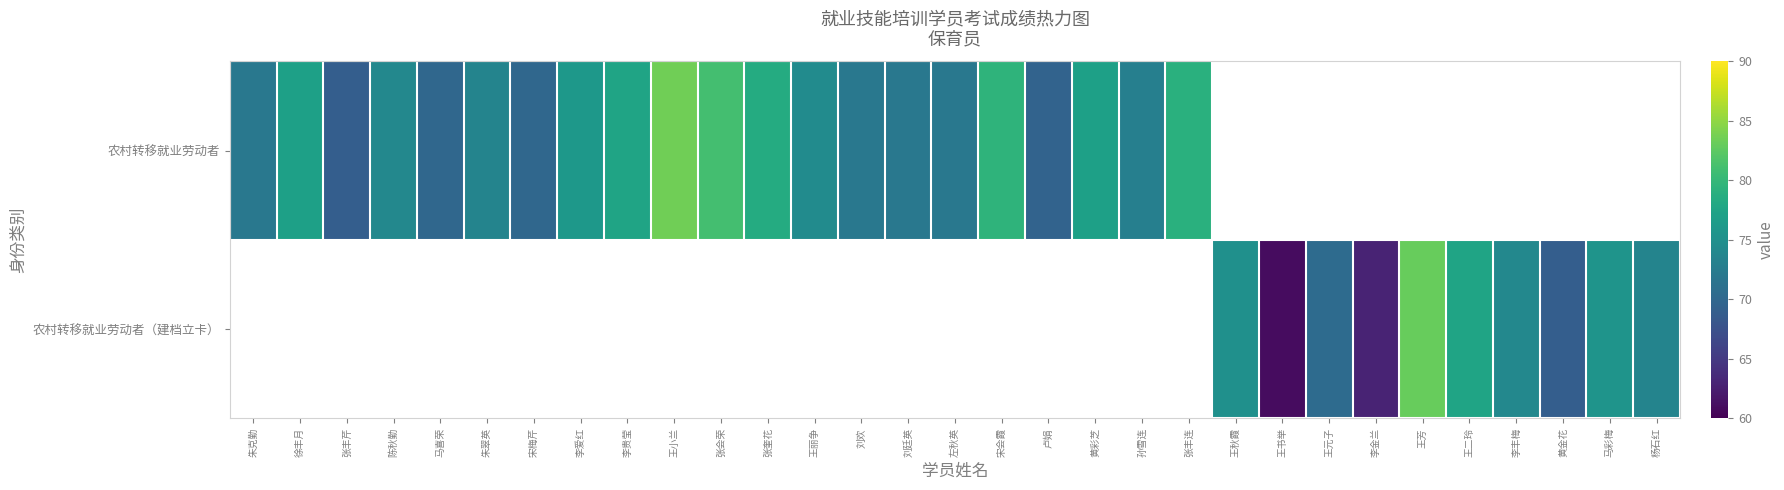

At which label does 农村转移就业劳动者 first exceed 77?

李贵莹